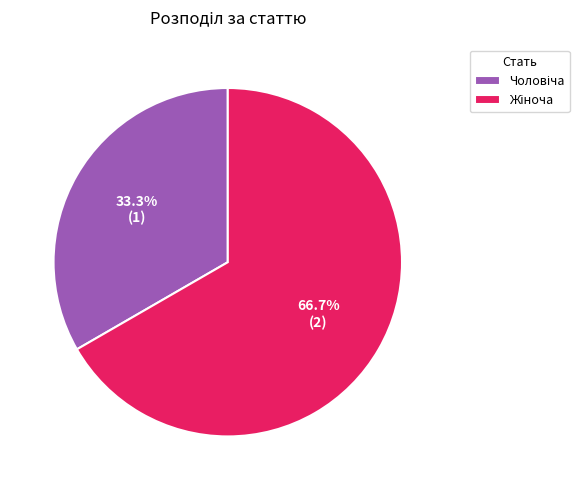

Is there a majority slice in this chart?

Yes